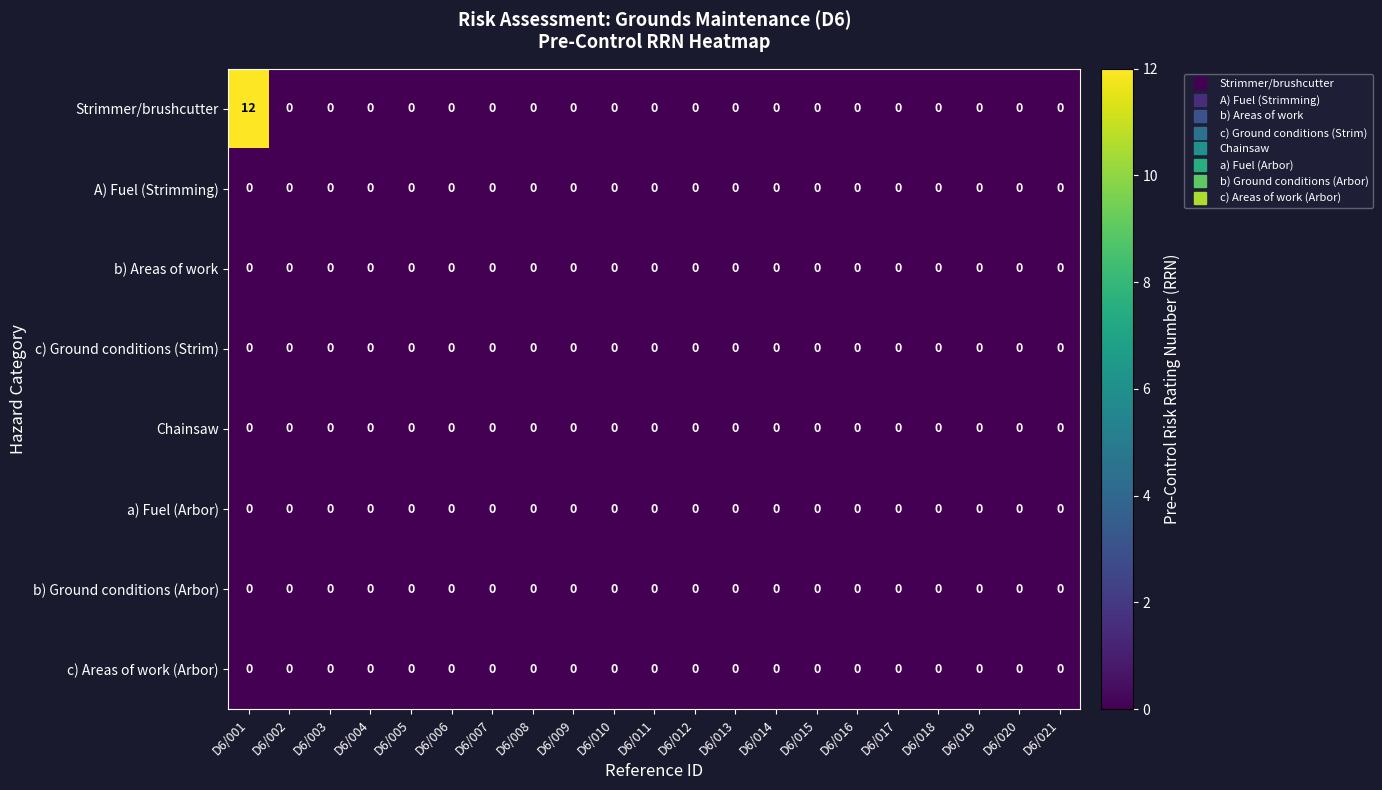

At which category does the chart reach its peak across all series?

D6/001